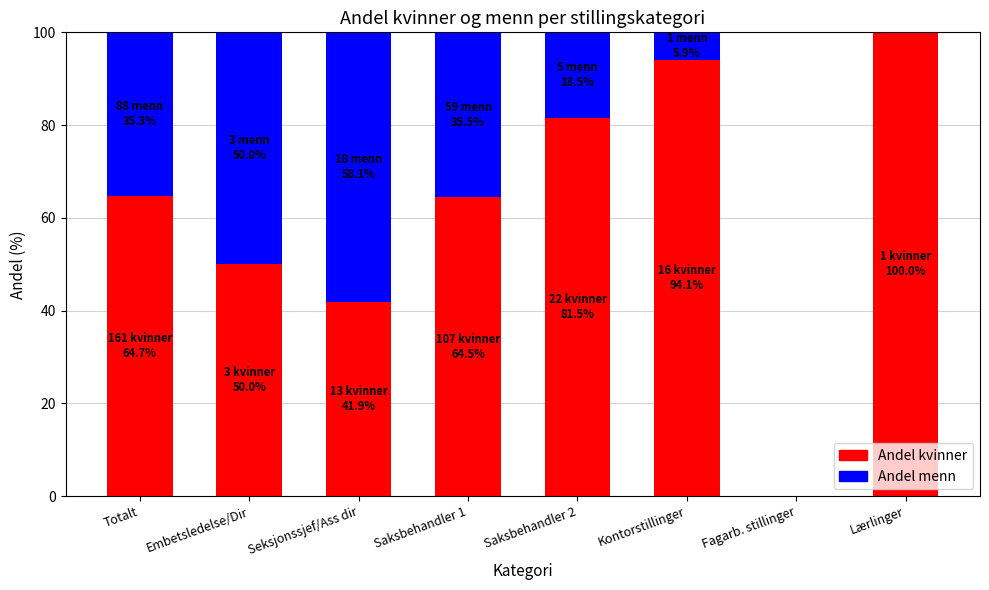

What is the total value across all series at Seksjonssjef/Ass dir?

100.0